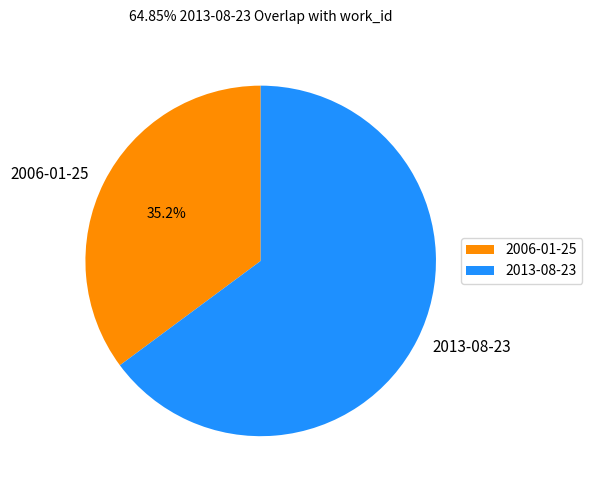

The 2013-08-23 slice represents 78% of the pie. True or false?

False